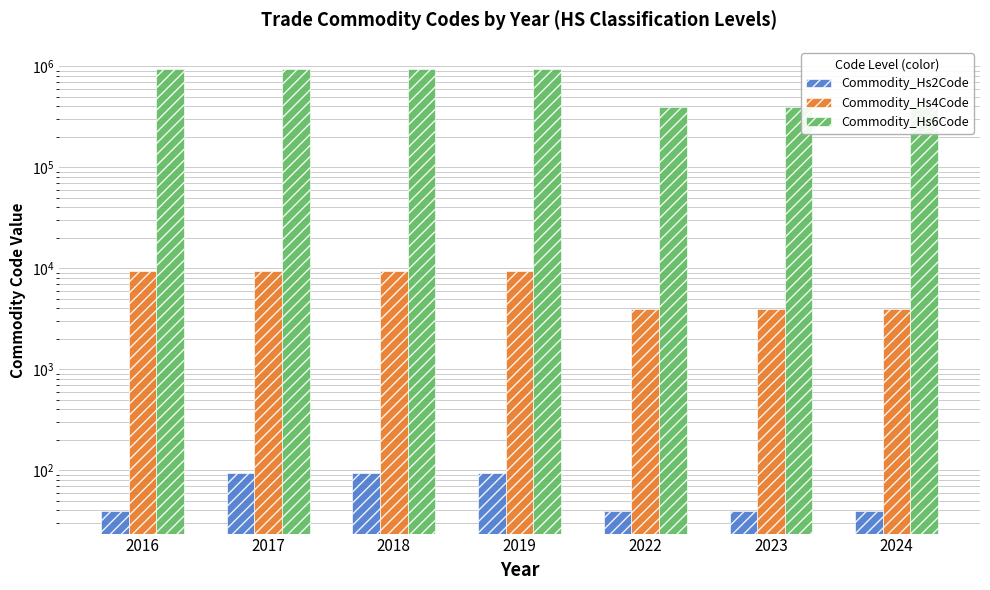

What is the highest value of the Commodity_Hs4Code series?

9403